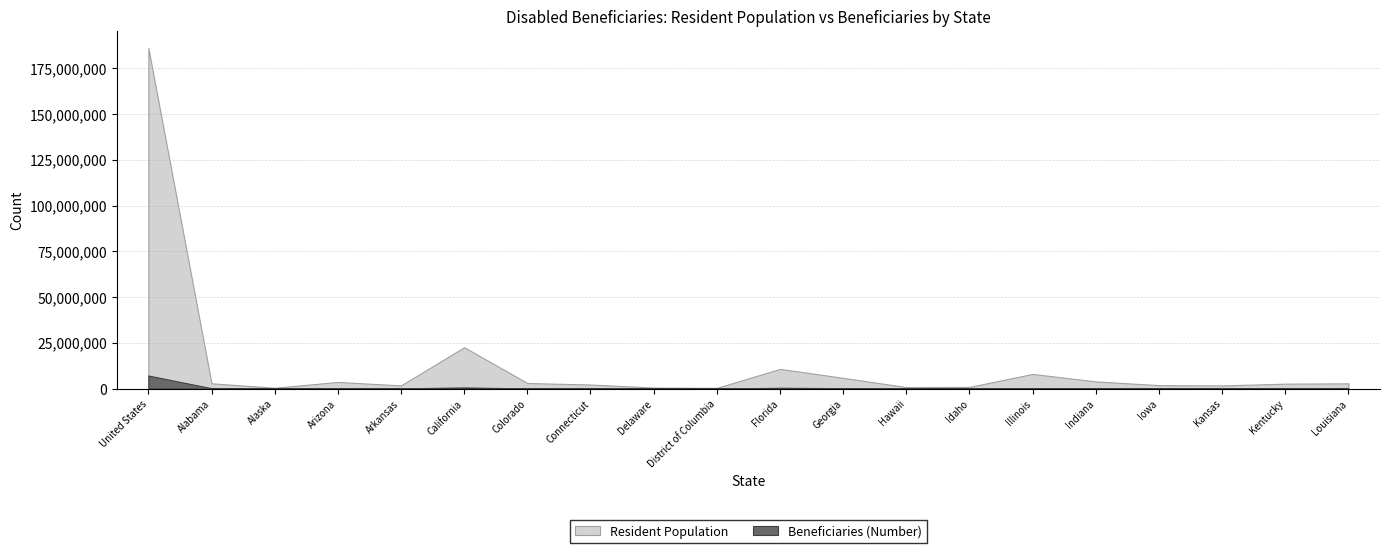

Reading right to left, list all the values displayed in this chart.

Resident Population: Louisiana=2844396	Kentucky=2667481	Kansas=1713397	Iowa=1860313	Indiana=3891620	Illinois=7992258	Idaho=890999	Hawaii=800804	Georgia=5839432	Florida=10728827	District of Columbia=370476	Delaware=535431	Connecticut=2201141	Colorado=3019556	California=22561711	Arkansas=1719082	Arizona=3600675	Alaska=431311	Alabama=2864322	United States=186150307
Beneficiaries (Number): Louisiana=128227	Kentucky=179035	Kansas=59489	Iowa=67547	Indiana=159596	Illinois=254126	Idaho=31979	Hawaii=20733	Georgia=218445	Florida=431525	District of Columbia=11046	Delaware=22570	Connecticut=73484	Colorado=78294	California=614490	Arkansas=114579	Arizona=131514	Alaska=10440	Alabama=189417	United States=7116707